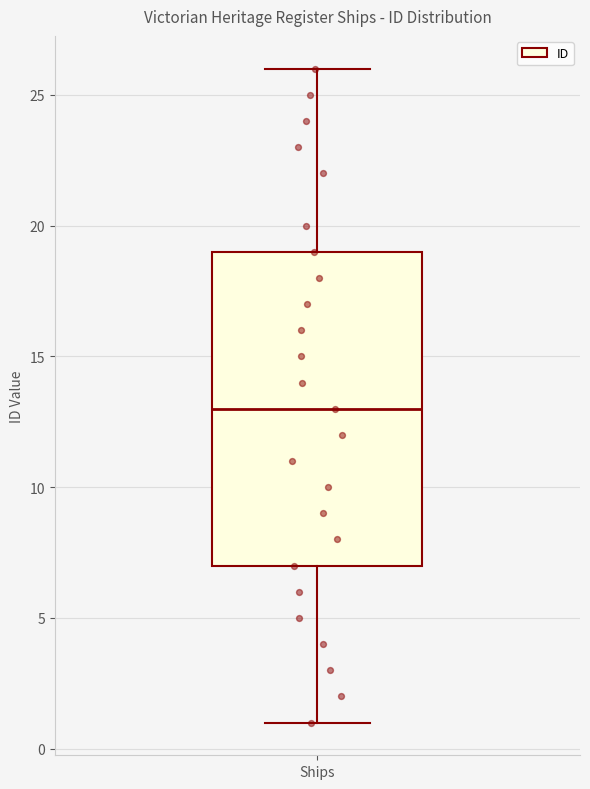

Read this box plot against the y-axis: the position of the median line, the range covered by the box, and the ends of both whiskers. The values are not printed on the chart, so give them approximately, as read against the axis.

median 13, box 7 to 19, whiskers 1 to 26